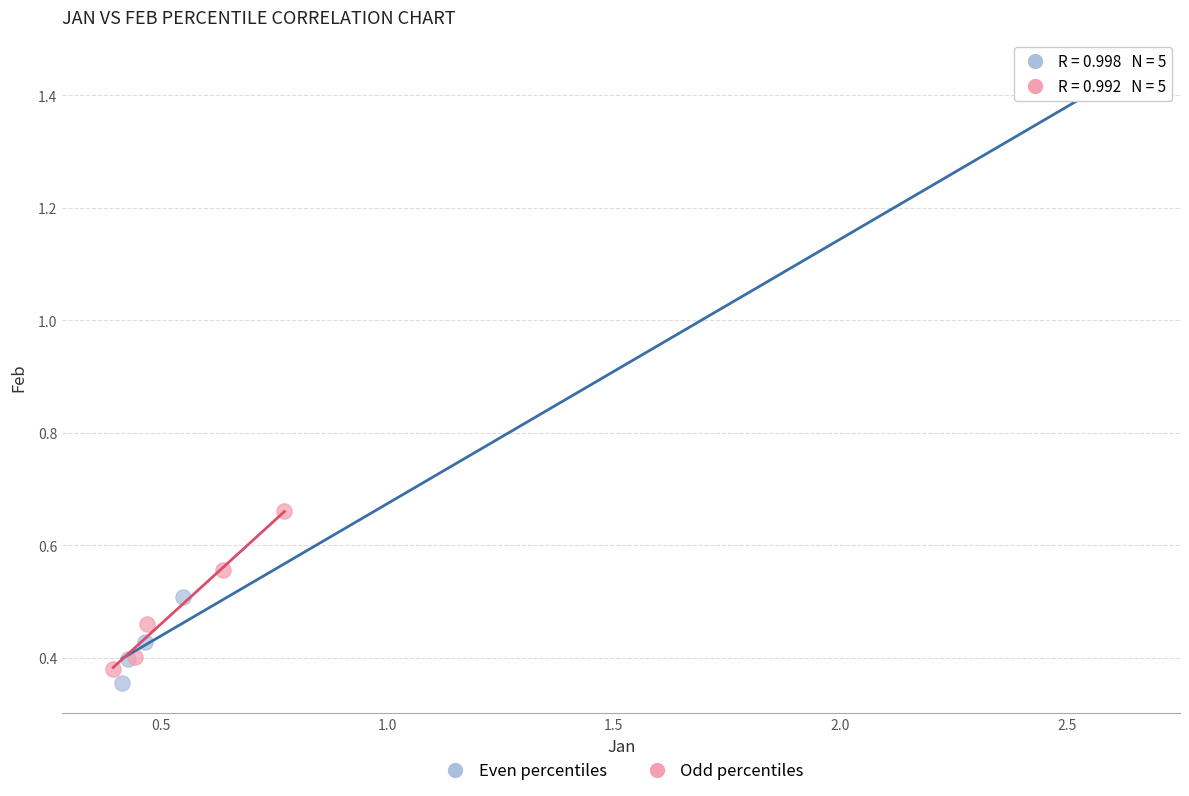

Which series reaches the maximum Y coordinate?

Even percentiles